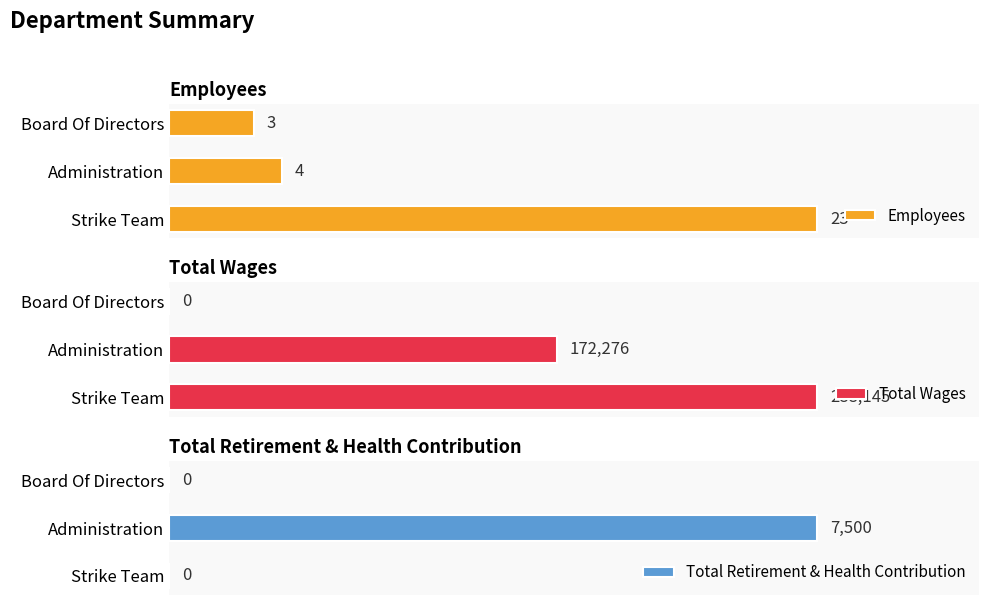

Rank the categories by Employees value from lowest to highest.

Board Of Directors, Administration, Strike Team